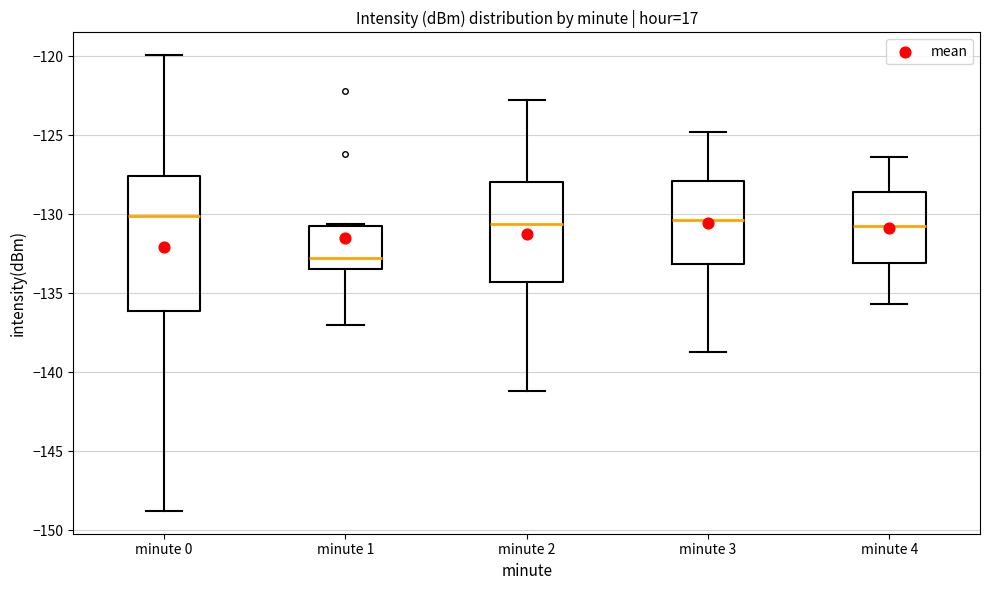

Where is the lower edge of the box for minute 1 on the y-axis? The values are not printed on the chart, so give them approximately, as read against the axis.

-133.5